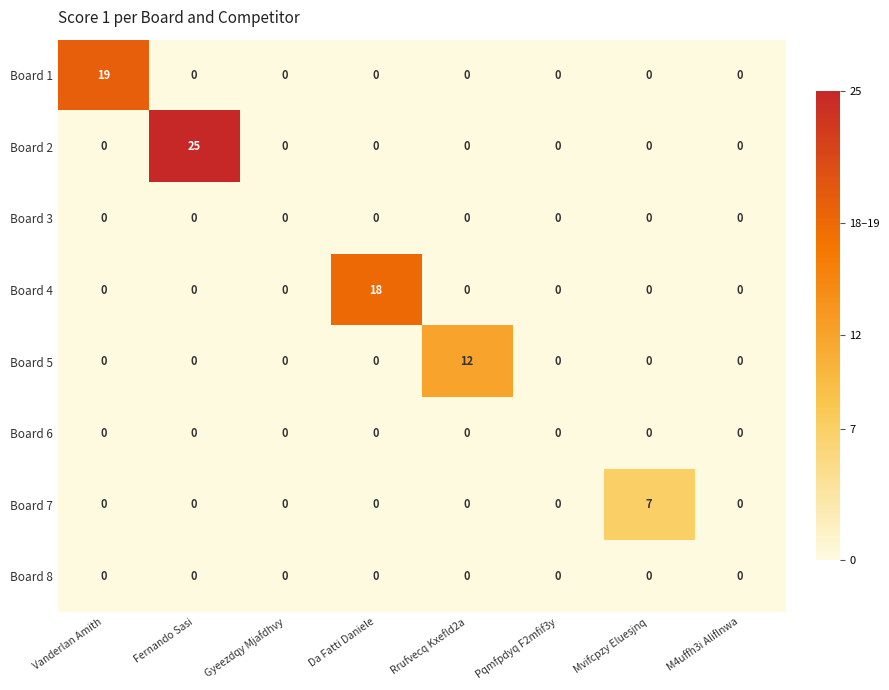

Which category has the highest value in the Board 1 series?

Vanderlan Amith